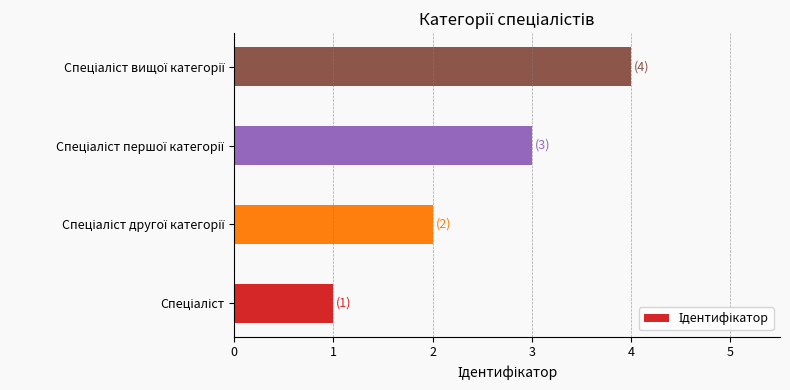

What is the greatest value displayed?

4